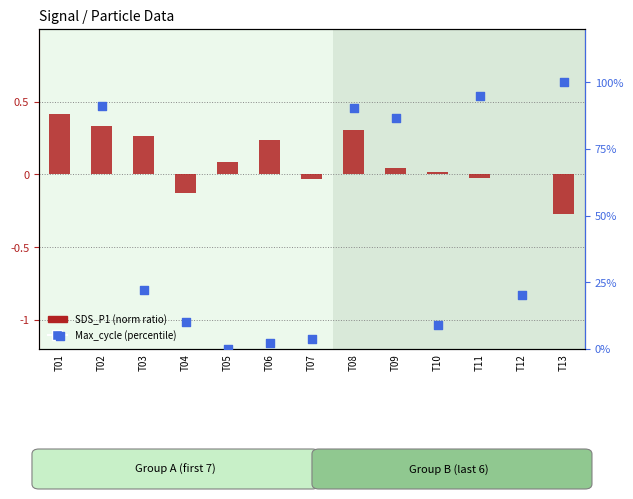

At how many categories does at least one series exceed 65?

5